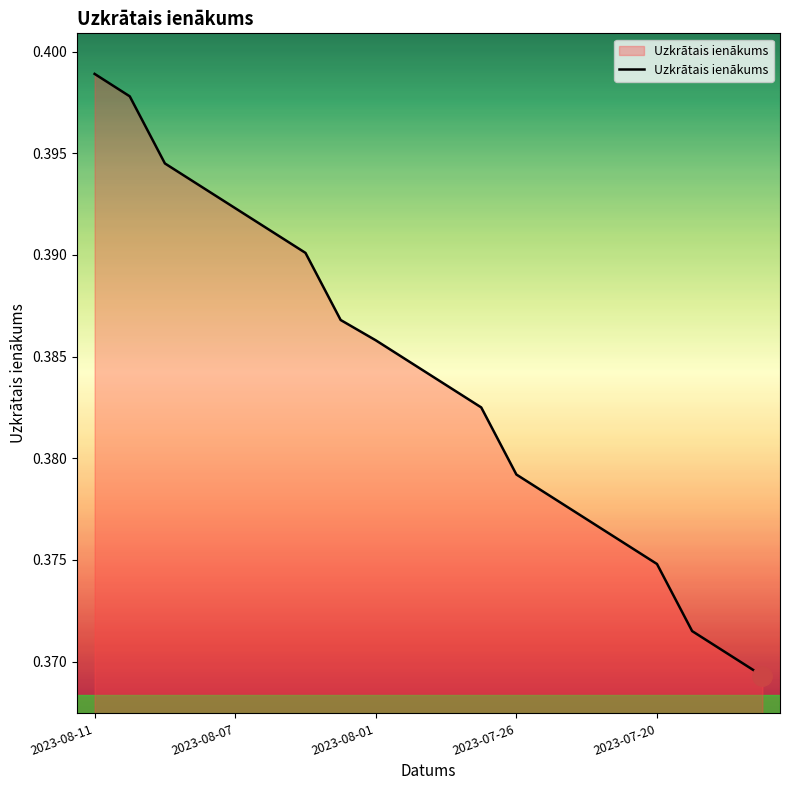

Reading left to right, list all the values displayed in this chart.

0.4	0.4	0.4	0.4	0.4	0.4	0.4	0.4	0.4	0.4	0.4	0.4	0.4	0.4	0.4	0.4	0.4	0.4	0.4	0.4